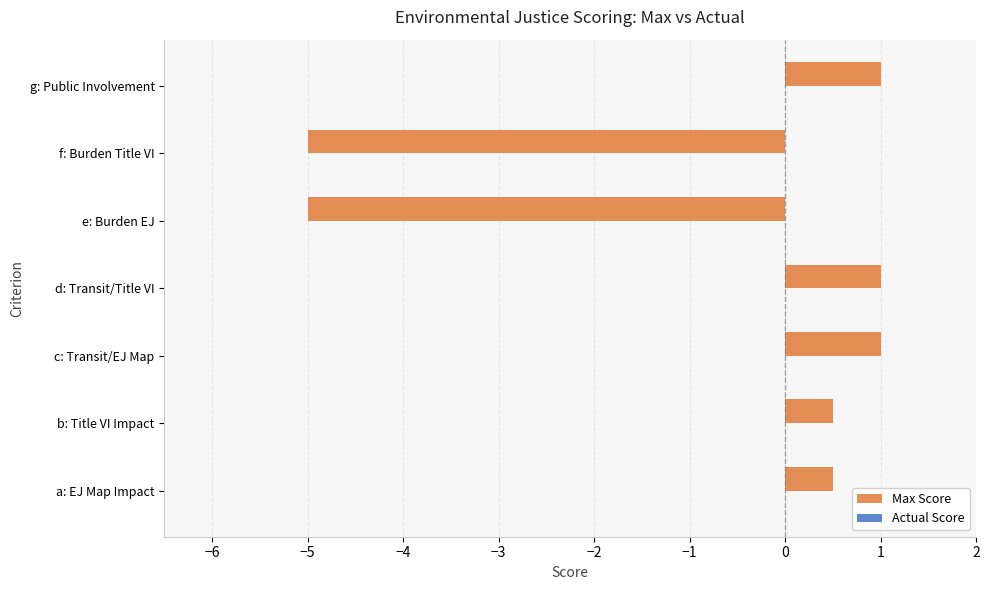

What is the approximate value at g: Public Involvement?

1.0